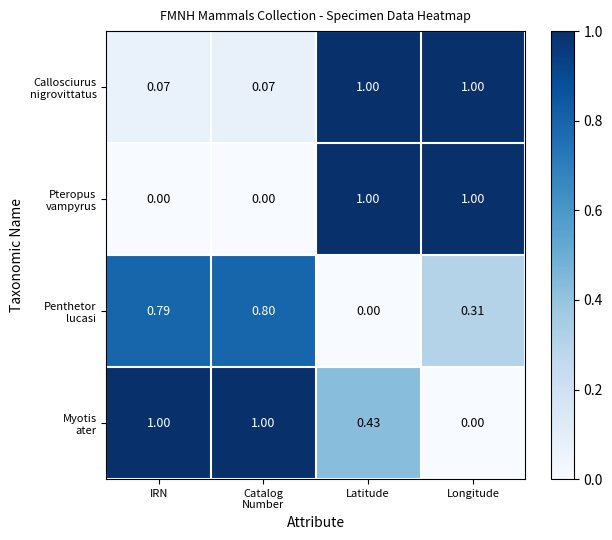

At which category is the sum across all series the highest?

Latitude